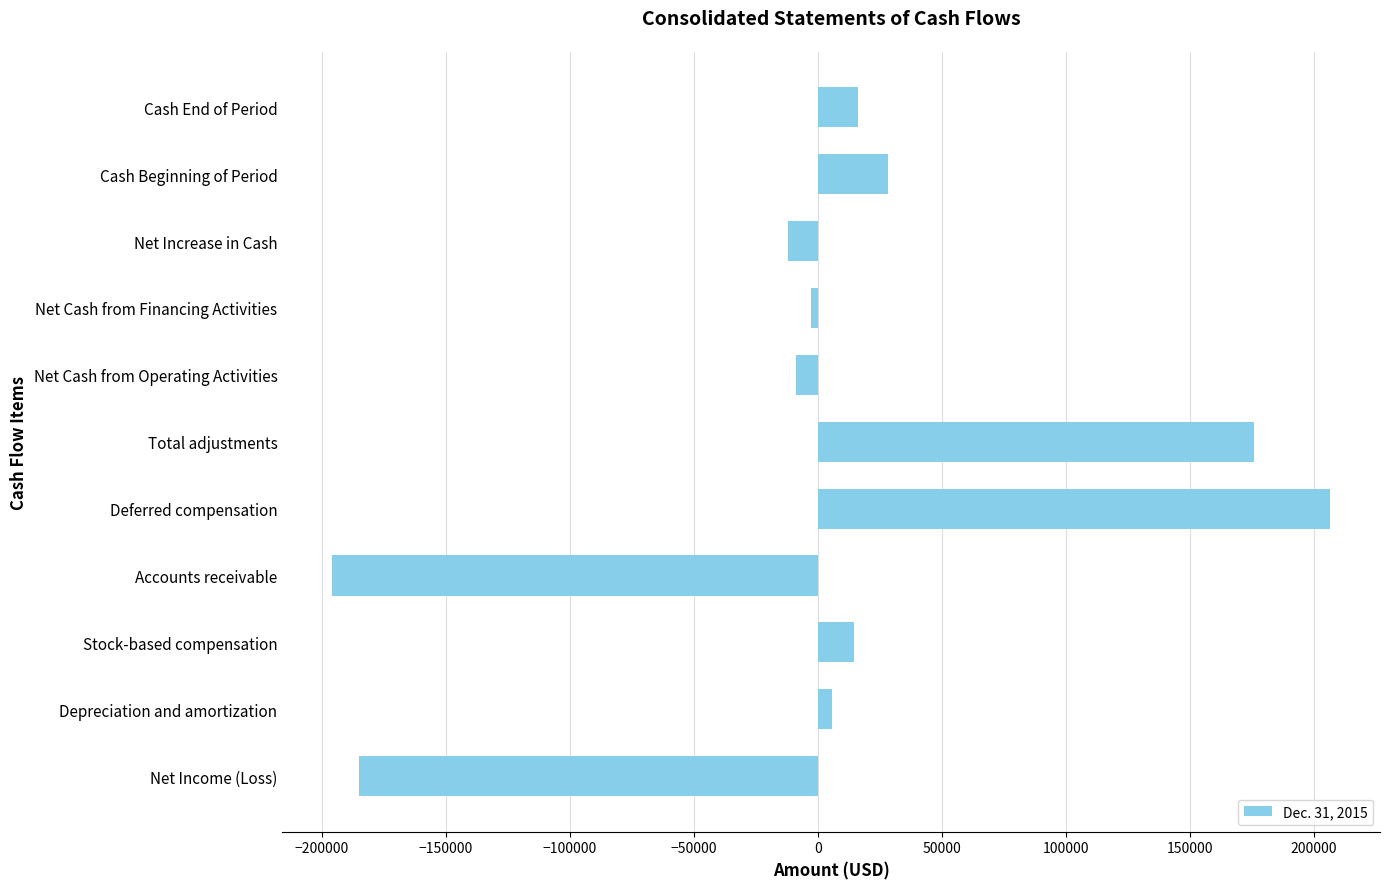

What is the difference between the maximum and minimum values?

402458